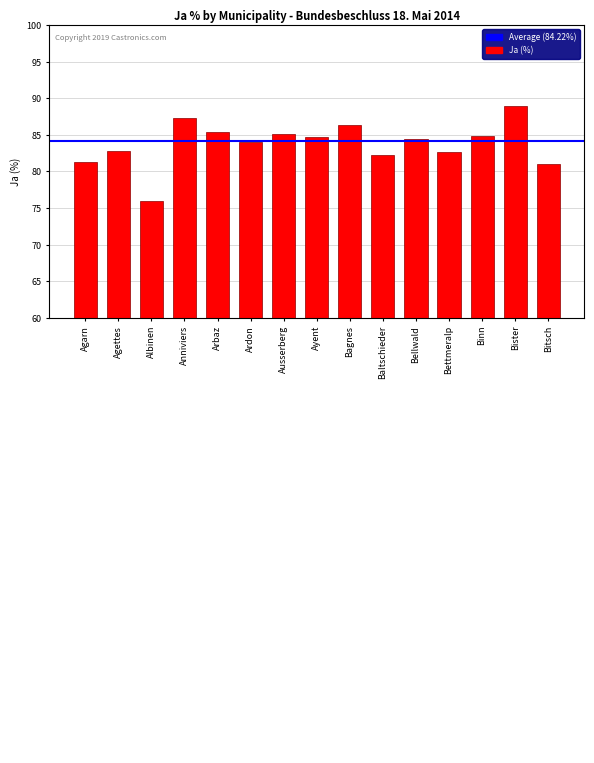

What is the maximum value shown in the chart?

88.9